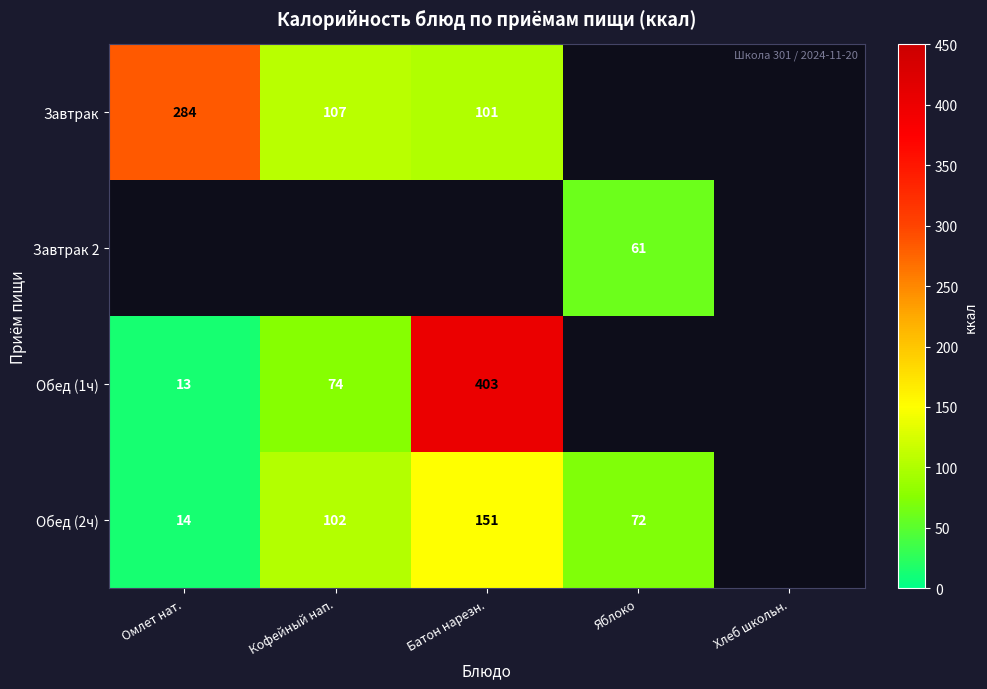

Is it true that Обед (2ч) equals 3 at Омлет нат.?

False